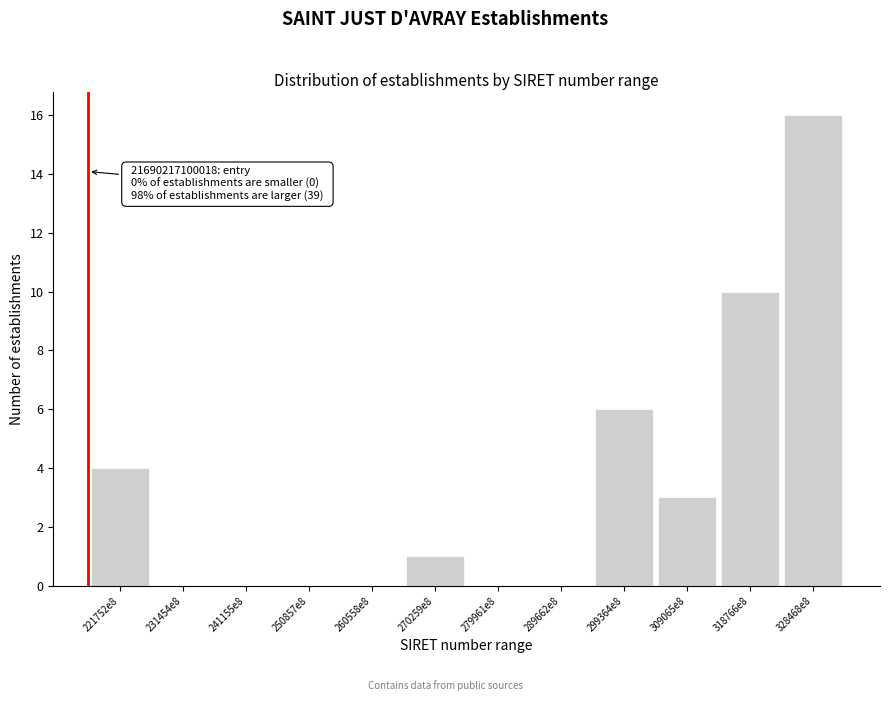

Reading left to right, what are all the values shown in this chart?

221752e8=4	231454e8=0	241155e8=0	250857e8=0	260558e8=0	270259e8=1	279961e8=0	289662e8=0	299364e8=6	309065e8=3	318766e8=10	328468e8=16